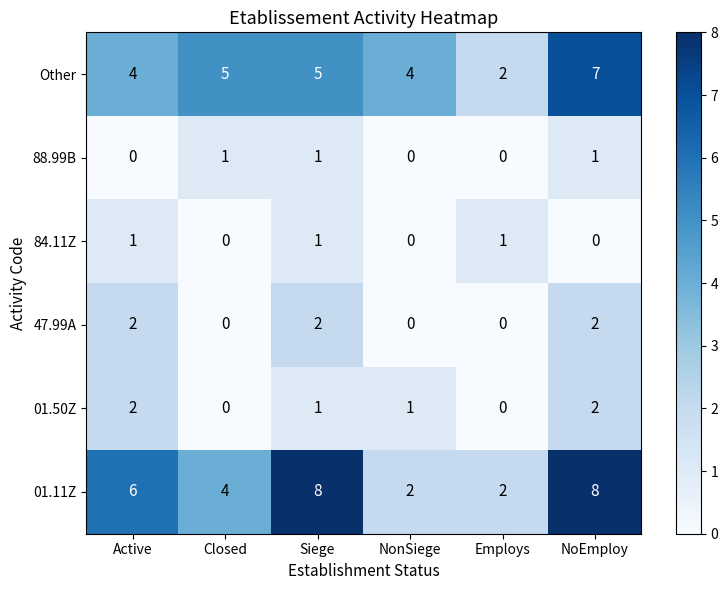

Count the 47.99A values in the range 0 to 2.

6